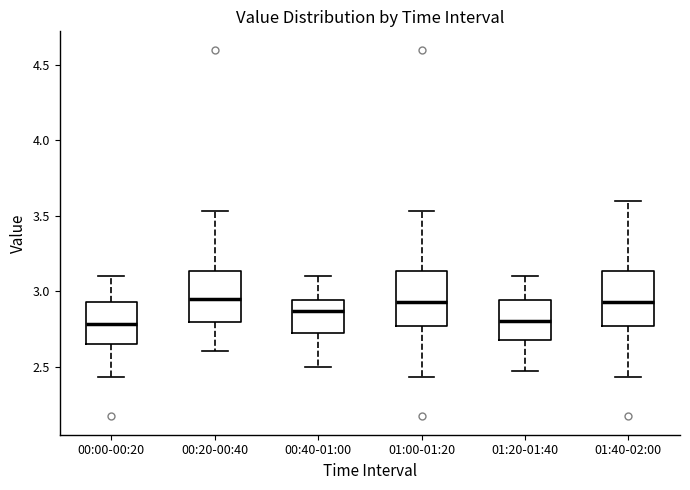

Reading left to right, read every box against the y-axis: the position of its median line, the range the box covers, and the ends of its whiskers. The values are not printed on the chart, so give them approximately, as read against the axis.

00:00-00:20: median 2.80, box 2.65 to 2.95, whiskers 2.45 to 3.10
00:20-00:40: median 2.95, box 2.80 to 3.15, whiskers 2.60 to 3.55
00:40-01:00: median 2.85, box 2.70 to 2.95, whiskers 2.50 to 3.10
01:00-01:20: median 2.95, box 2.75 to 3.15, whiskers 2.45 to 3.55
01:20-01:40: median 2.80, box 2.70 to 2.95, whiskers 2.45 to 3.10
01:40-02:00: median 2.95, box 2.75 to 3.15, whiskers 2.45 to 3.60